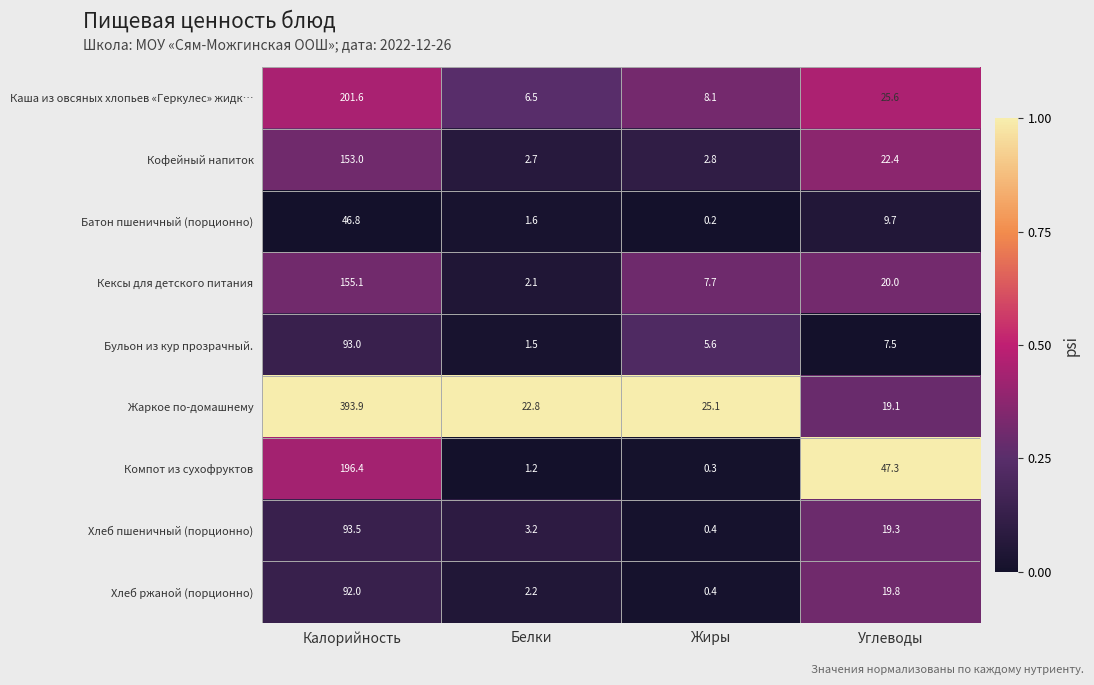

What is the sum of all Компот из сухофруктов values?

245.2